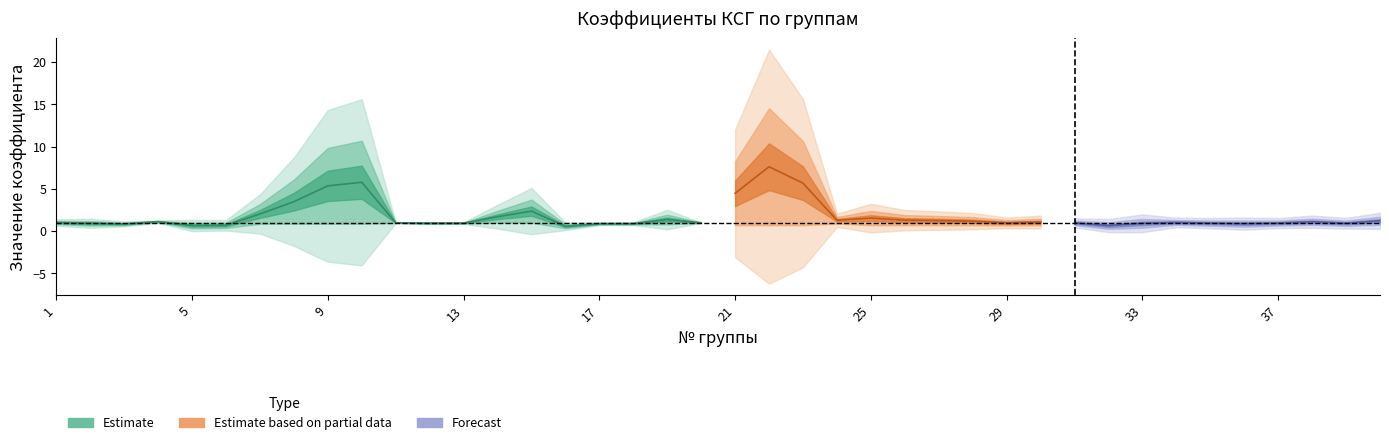

At how many categories does at least one series exceed 9?

4